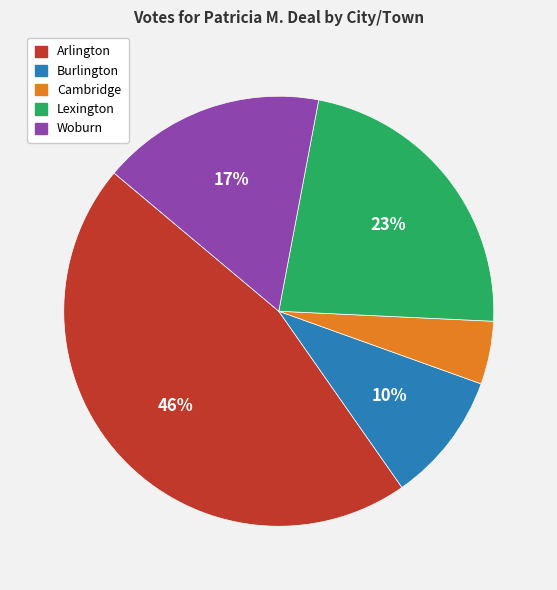

Rank the categories by value from highest to lowest.

Arlington, Lexington, Woburn, Burlington, Cambridge